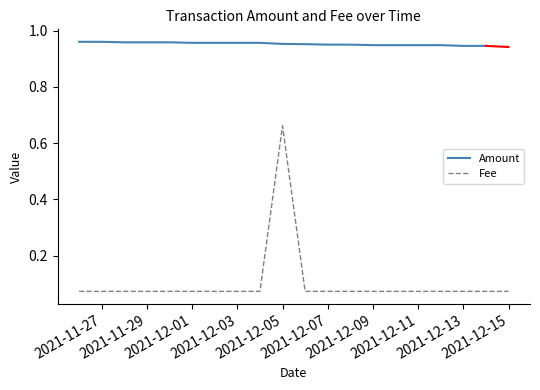

What is the difference between the highest and lowest values at 2021-12-11?

0.9